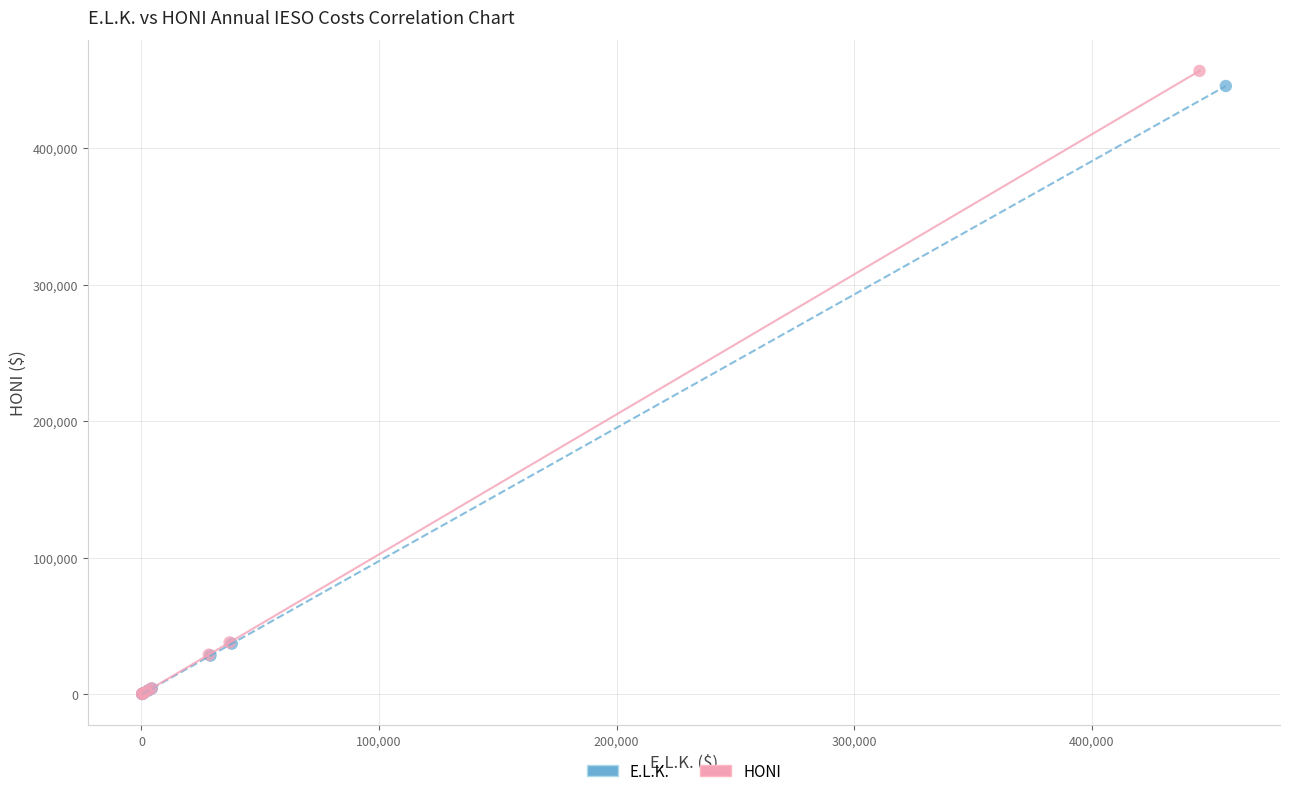

What are all the series names shown in the legend?

E.L.K., HONI